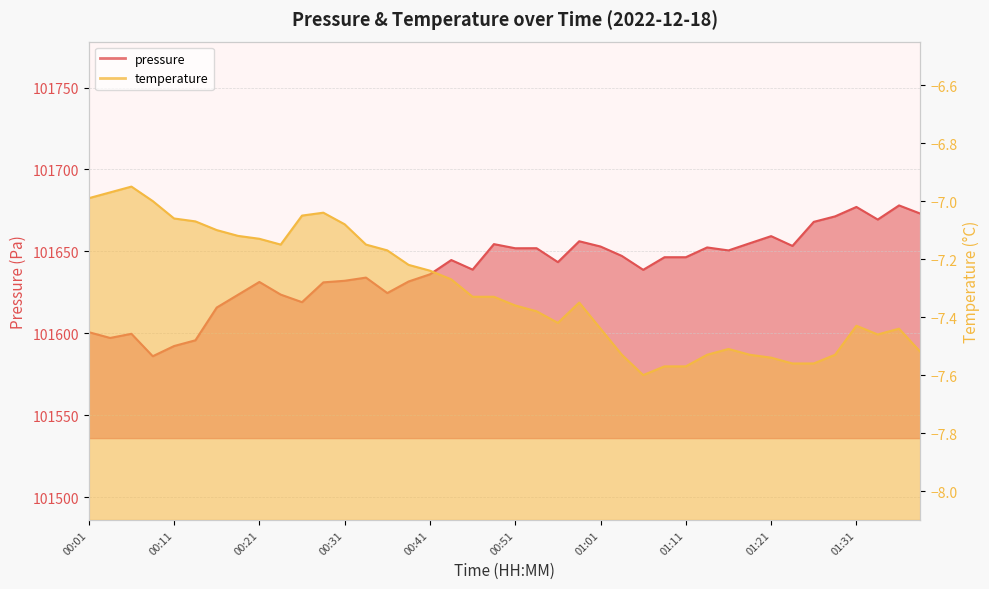

Which series has the widest spread of values?

pressure